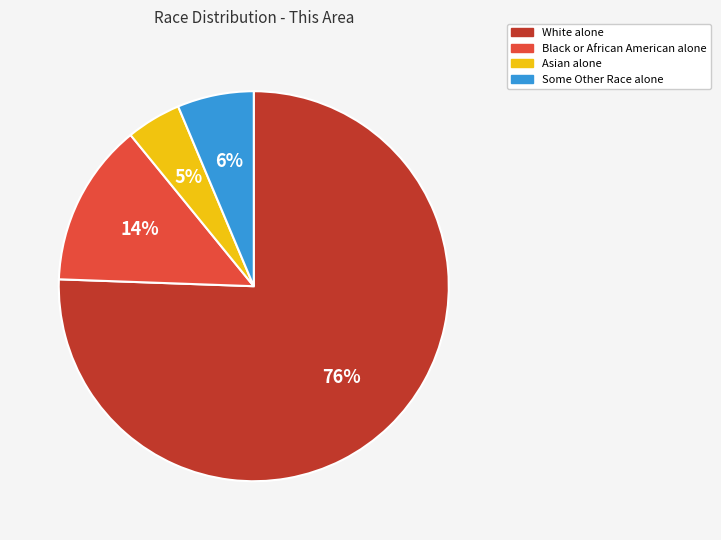

Rank the categories by value from lowest to highest.

Asian alone, Some Other Race alone, Black or African American alone, White alone